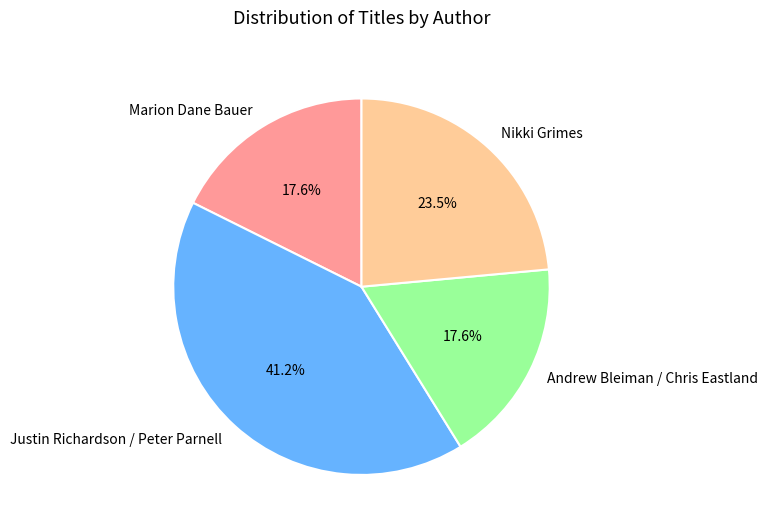

To the nearest percent, what is the combined percentage of Marion Dane Bauer and Andrew Bleiman / Chris Eastland?

35%